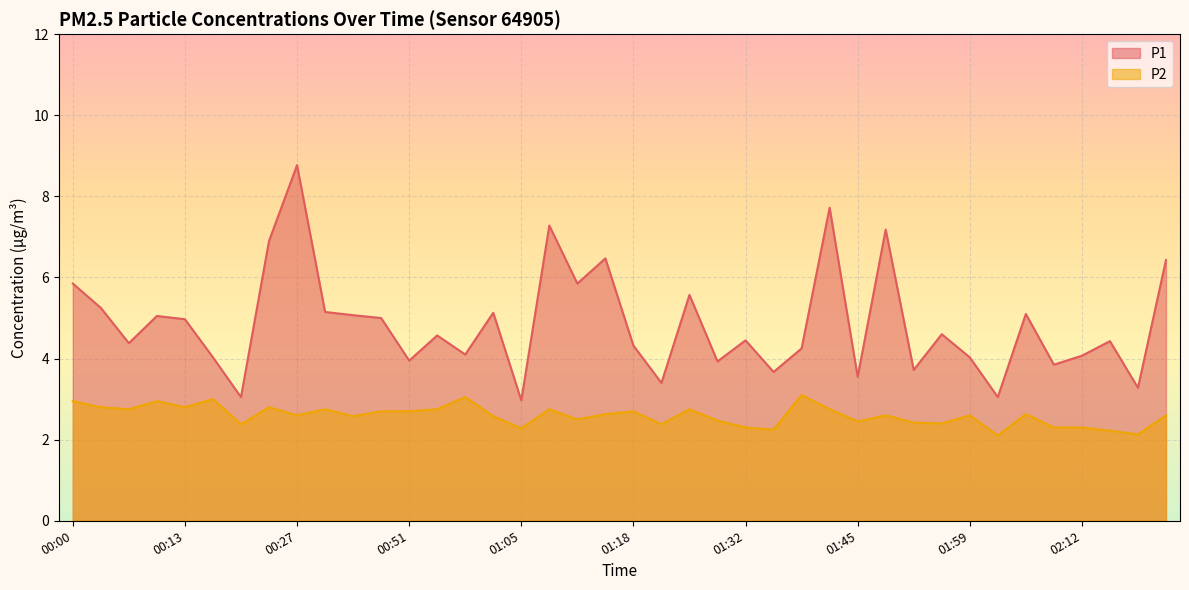

How many lines are shown in the chart?

2